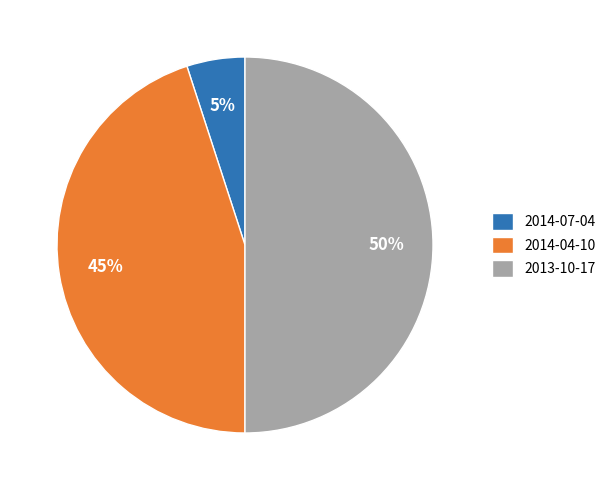

Rank the categories by value from highest to lowest.

2013-10-17, 2014-04-10, 2014-07-04